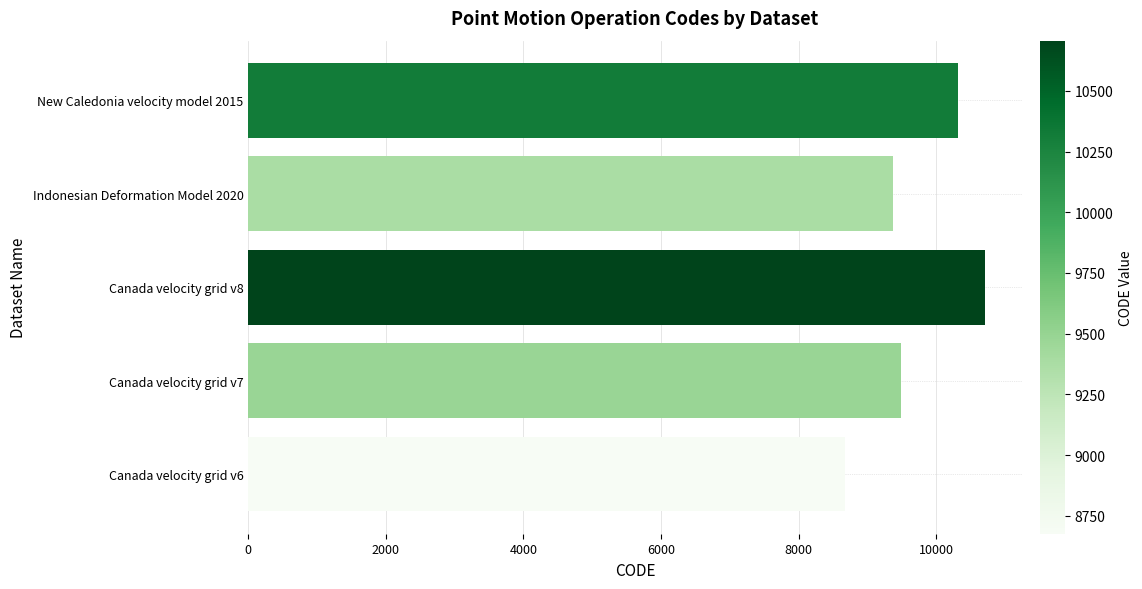

What is the change in value from Canada velocity grid v8 to Indonesian Deformation Model 2020?

-1332